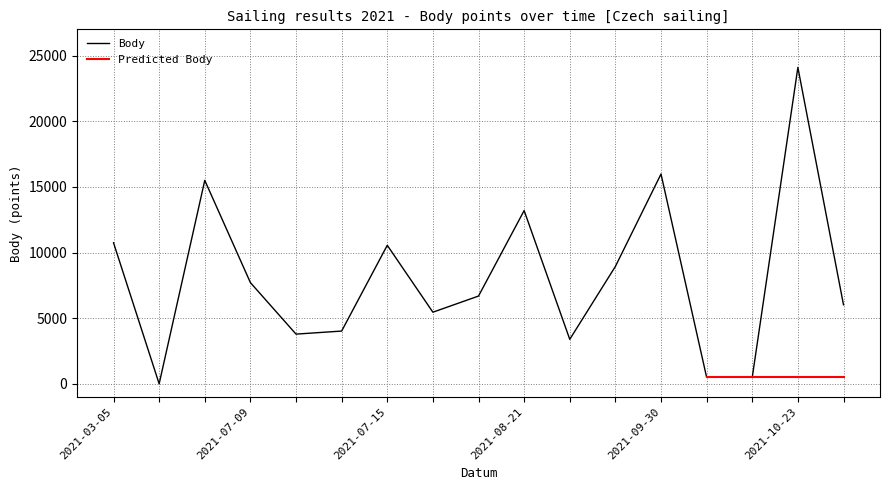

At which label is the value closest to 12049?

2021-08-21